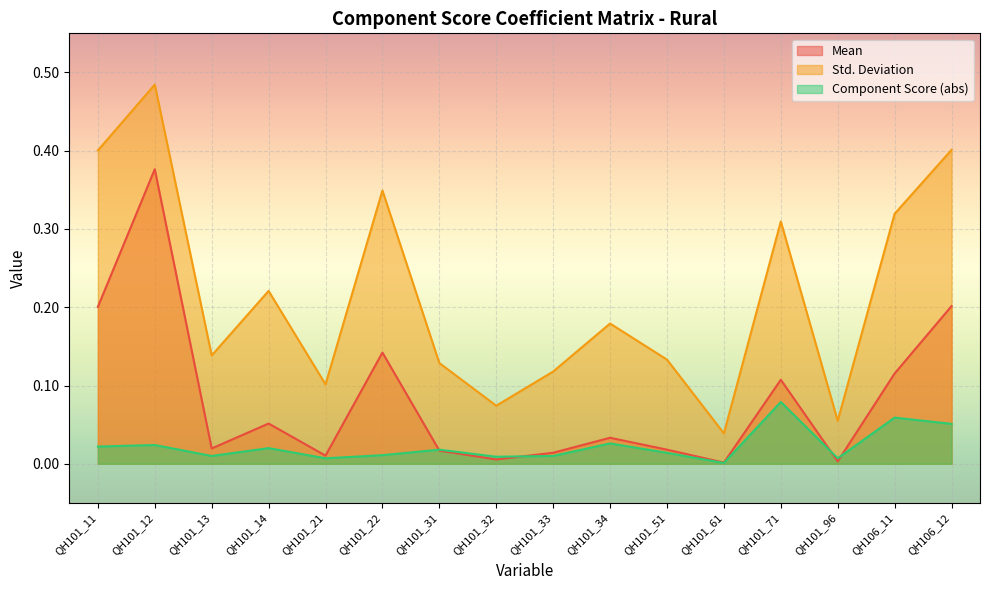

What is the label of the 2nd point from the left?

QH101_12